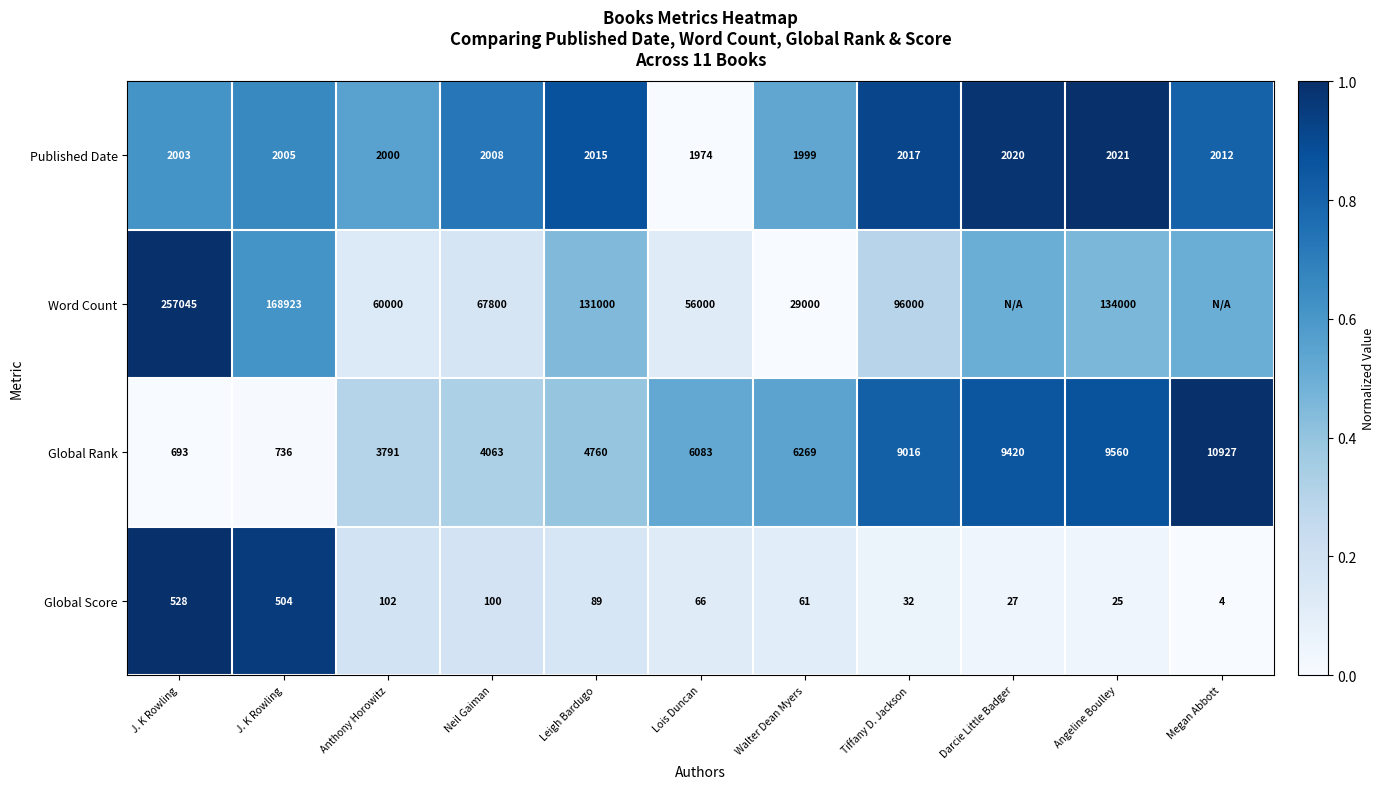

What is the spread (max minus min) of values at J. K Rowling?

1.0